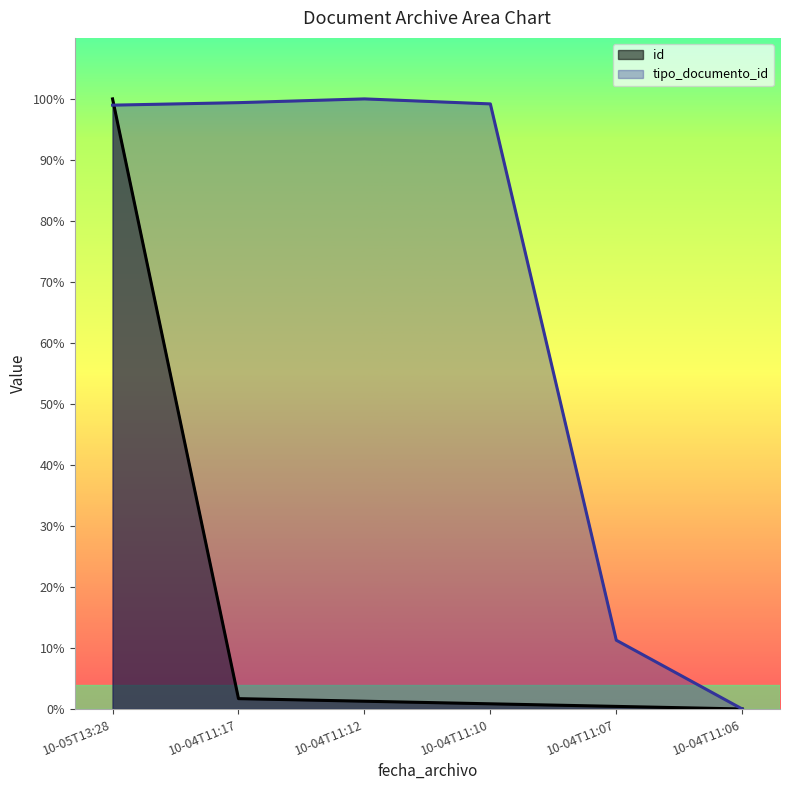

The id series shows 33.8 at 10-05T13:28. True or false?

False